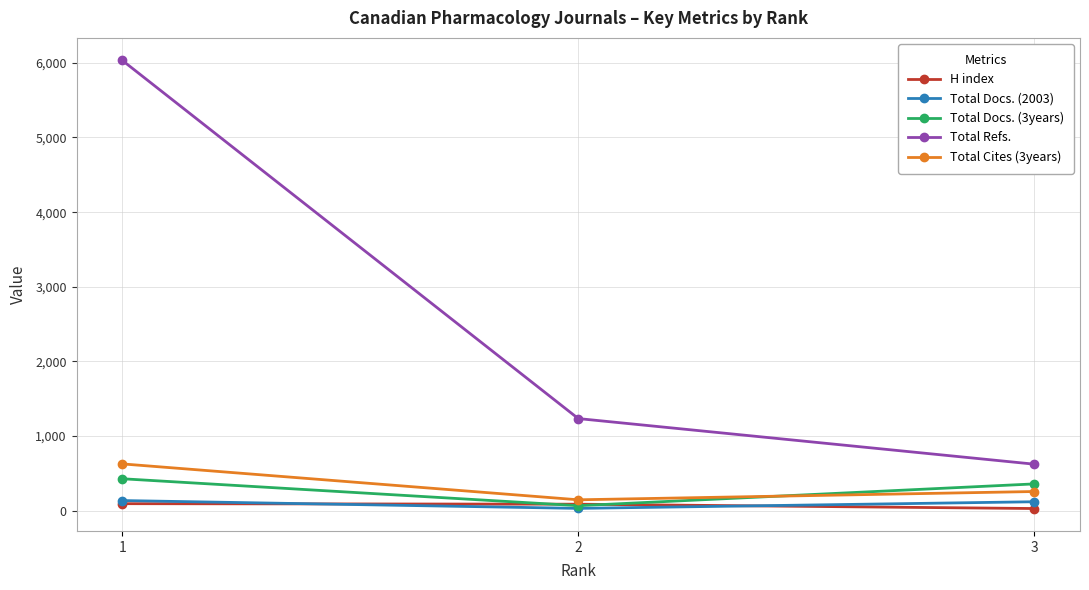

What is the value of the Total Docs. (2003) point at the 2nd from the left?

32